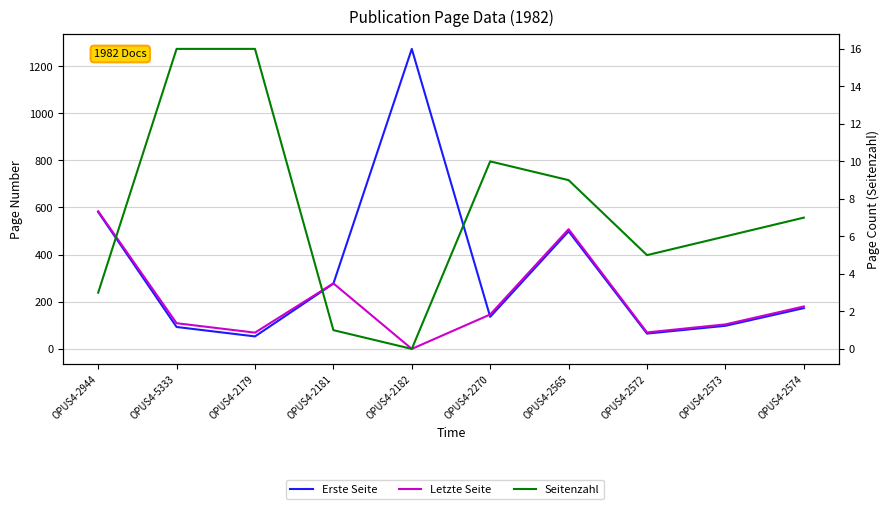

Is the value of Letzte Seite at OPUS4-2270 greater than the value of Erste Seite at OPUS4-2574?

No